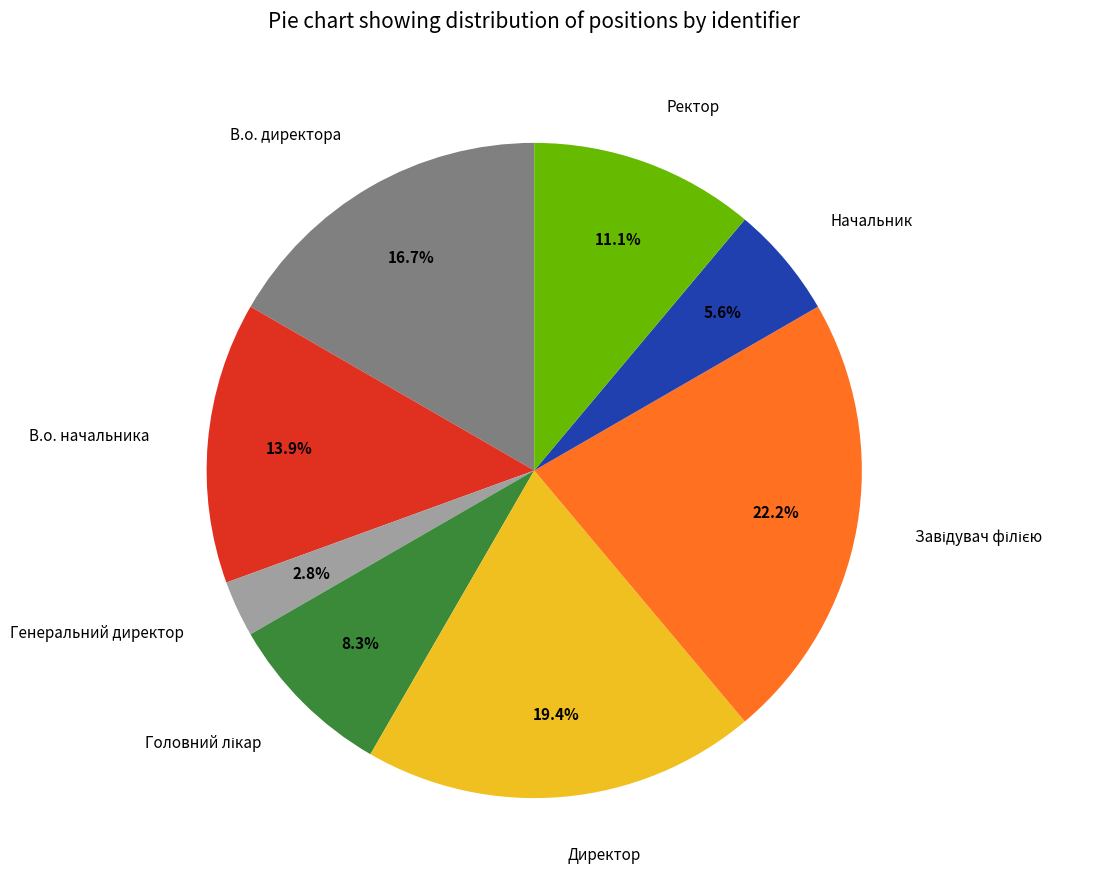

What percentage is the Генеральний директор slice, to the nearest percent?

3%